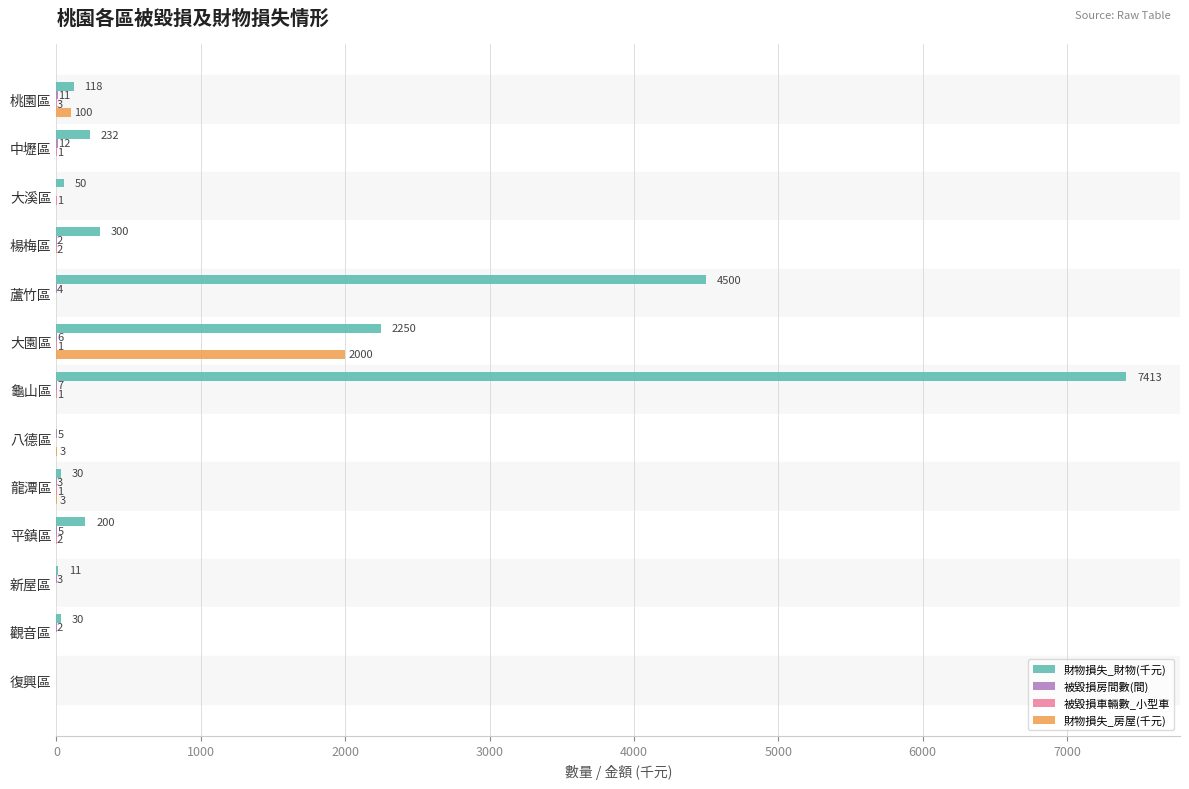

What is the sum of all 財物損失_財物(千元) values?

15134